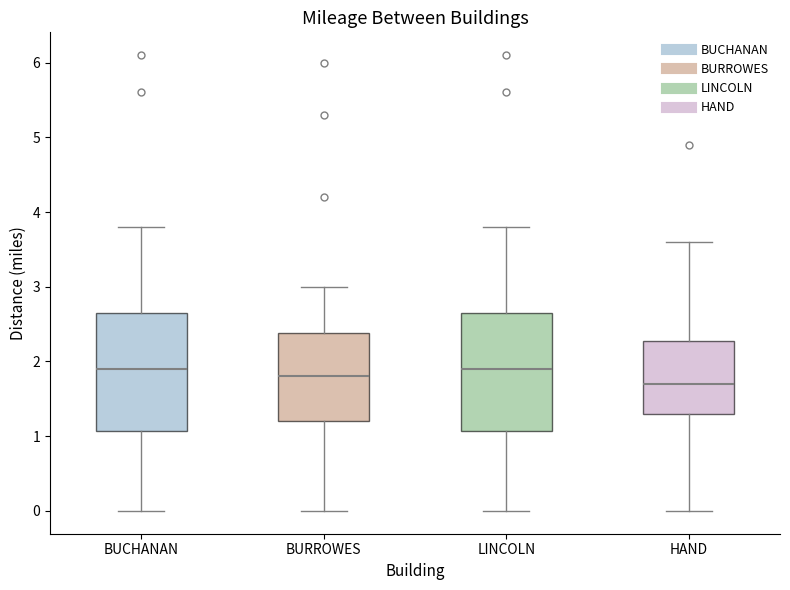

Where is the lower edge of the box for BUCHANAN on the y-axis? The values are not printed on the chart, so give them approximately, as read against the axis.

1.1